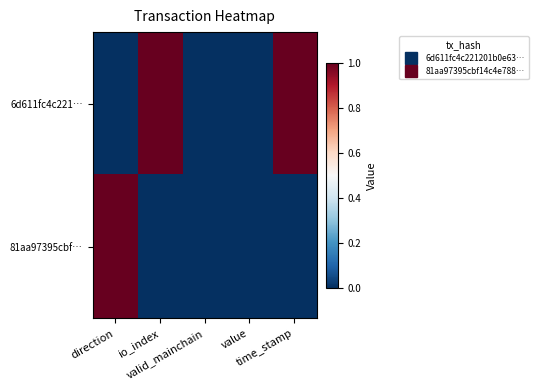

Which series has the largest range (max minus min)?

6d611fc4c221…